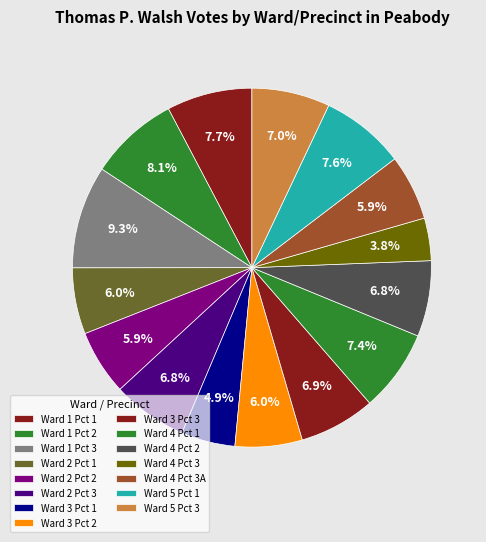

How many segments does this pie chart have?

15